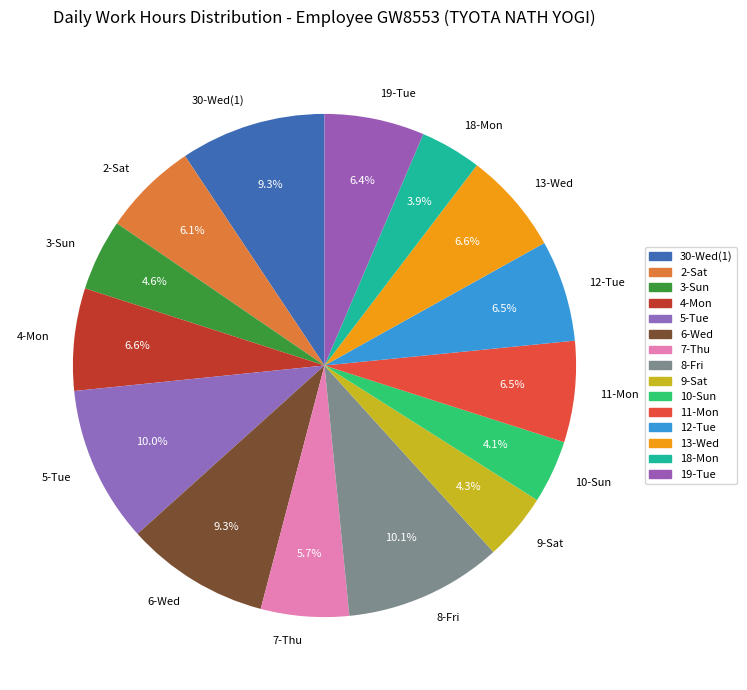

Is the sum of 11-Mon and 8-Fri greater than half?

No